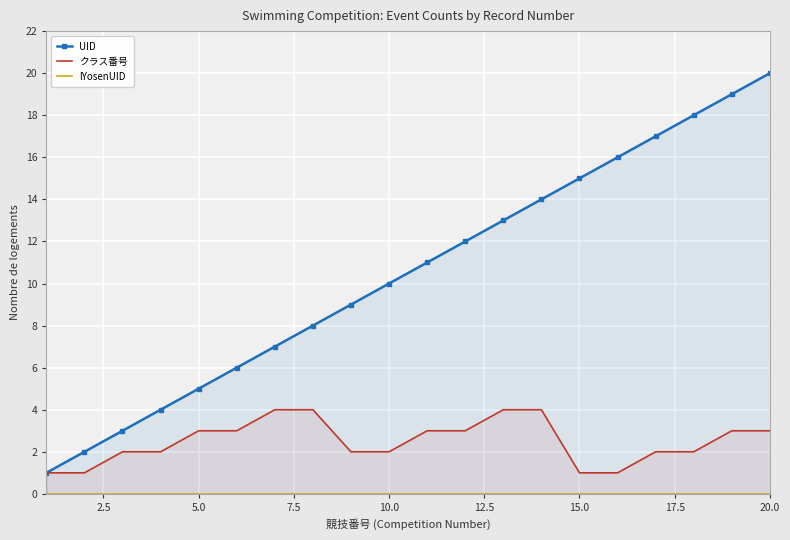

What is the maximum value shown in the chart?

20